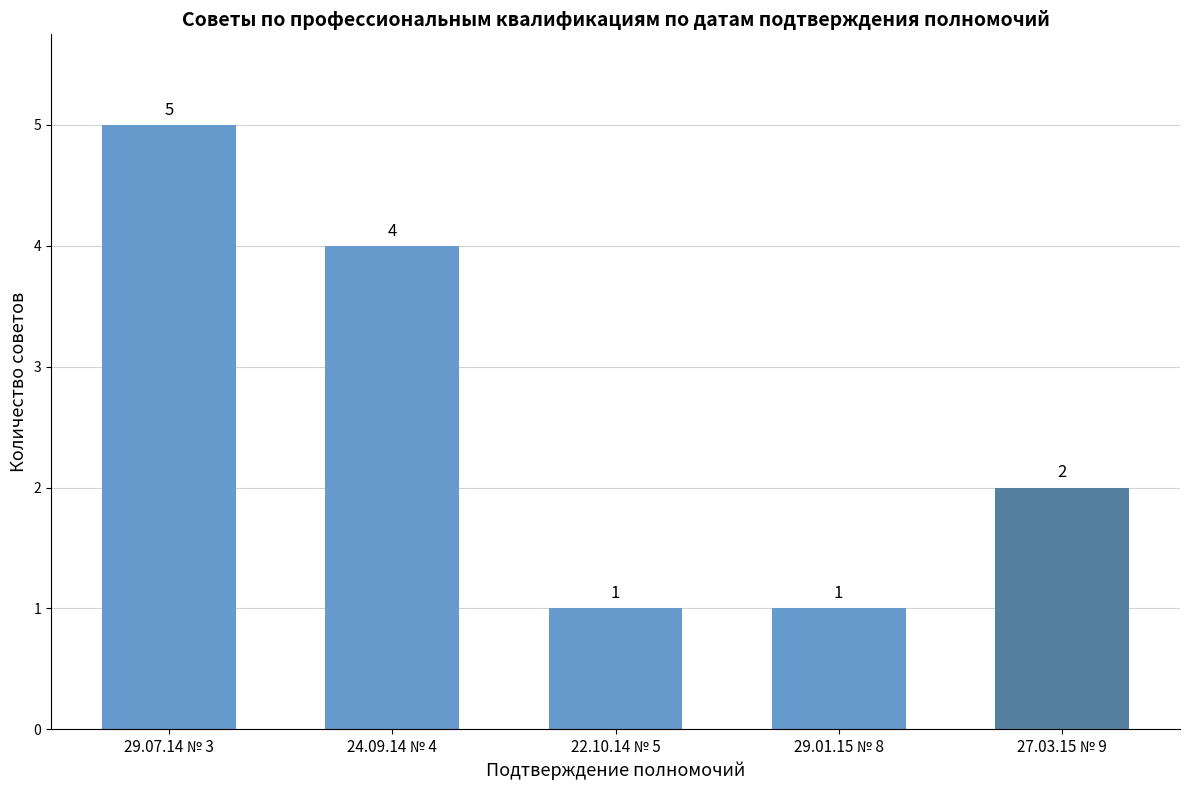

Does the chart contain stacked bars?

No